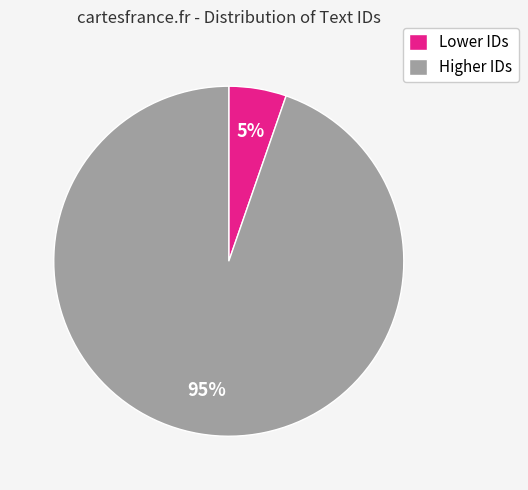

Is it true that Lower IDs is 13% of the pie?

False